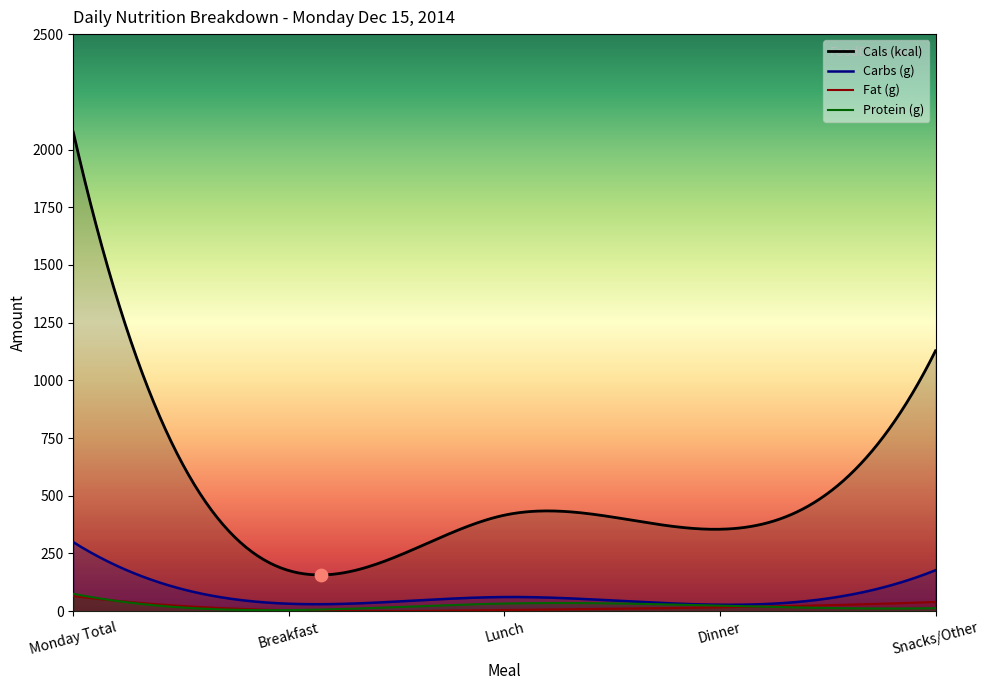

Which series reaches the minimum Y coordinate?

Fat (g)